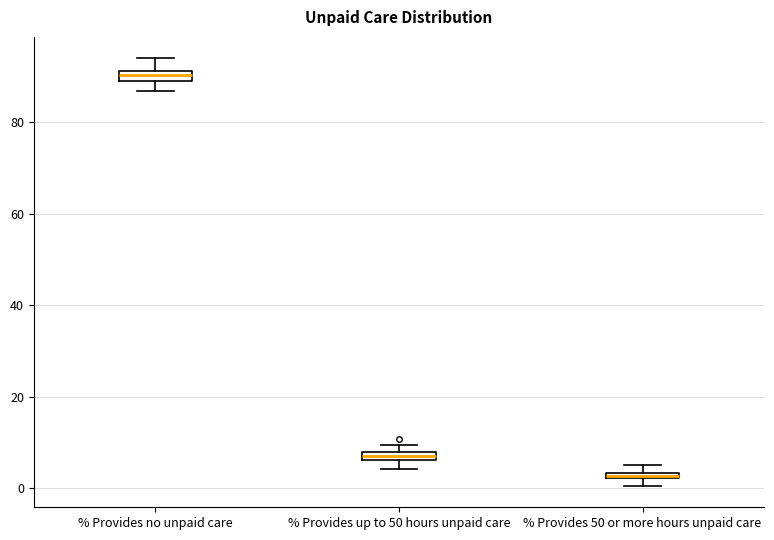

Where does the upper whisker of the box for % Provides no unpaid care end on the y-axis? The values are not printed on the chart, so give them approximately, as read against the axis.

94